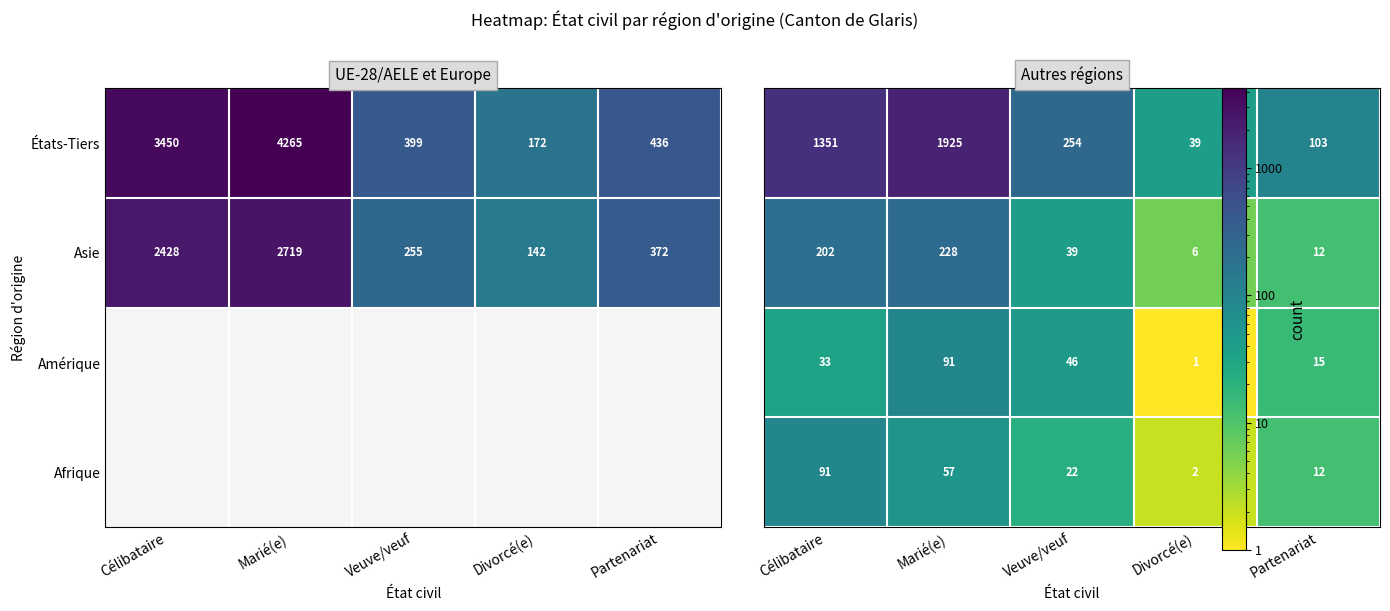

At which label is Asie closest to 1430?

Célibataire